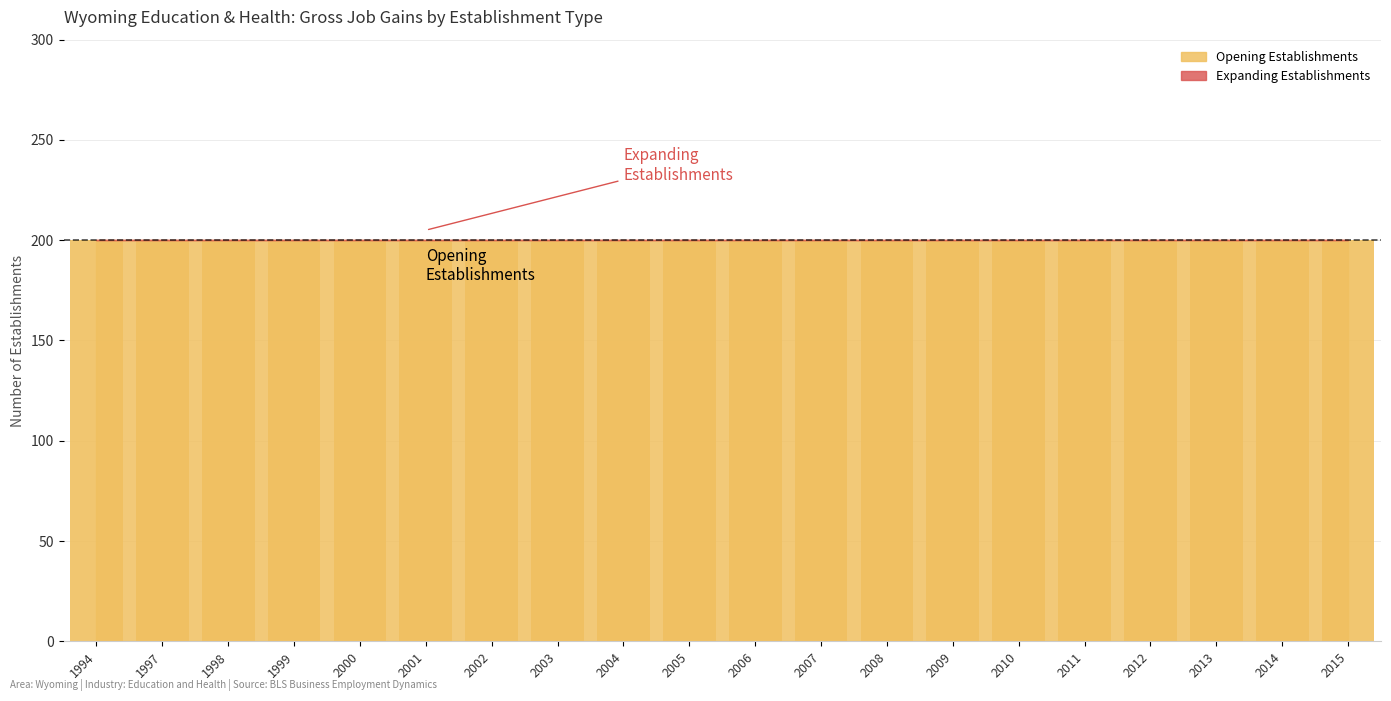

Is the value of Total Gross Job Gains at 2010 greater than the value of Expanding Establishments at 2011?

Yes